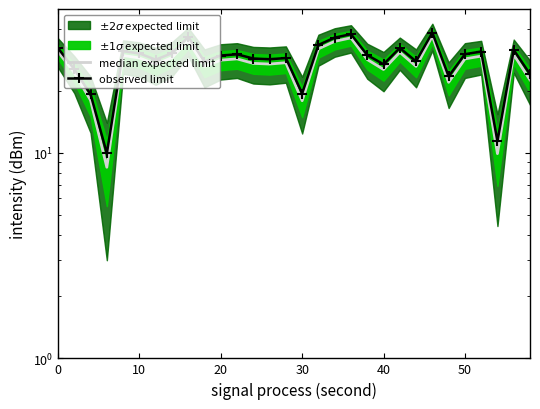

Which series has the largest total across all categories?

observed limit